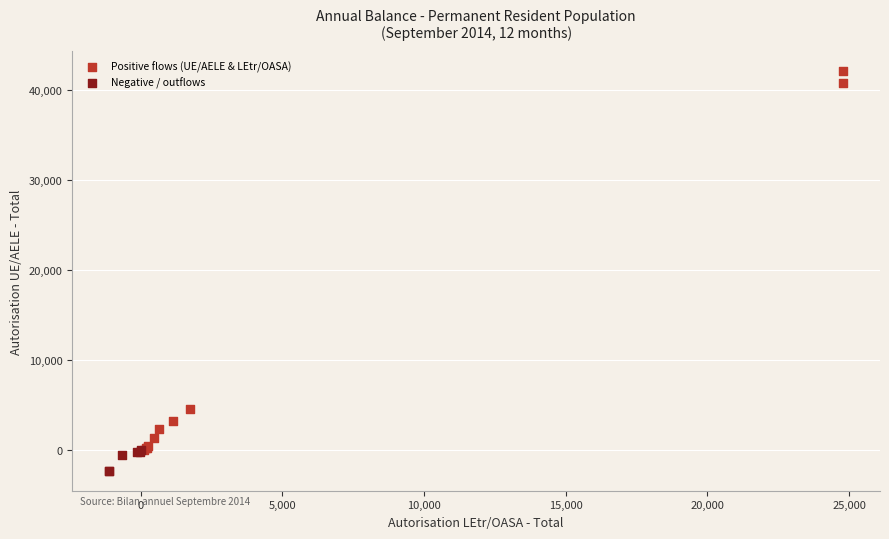

Which series contains the lowest Y value?

Negative / outflows